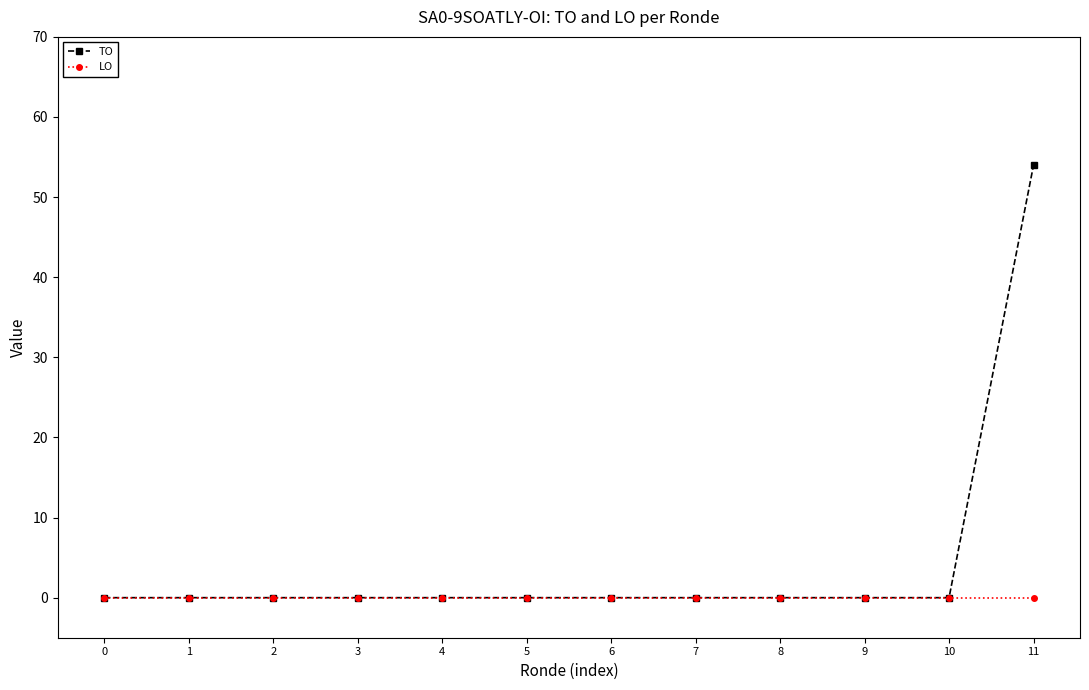

True or false: LO has a value of 0 at 2.

True